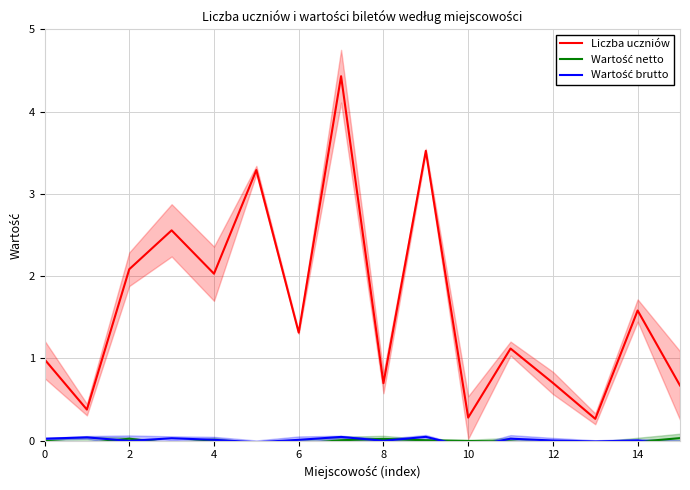

The value of Liczba uczniów at 14 is 1.6. True or false?

True